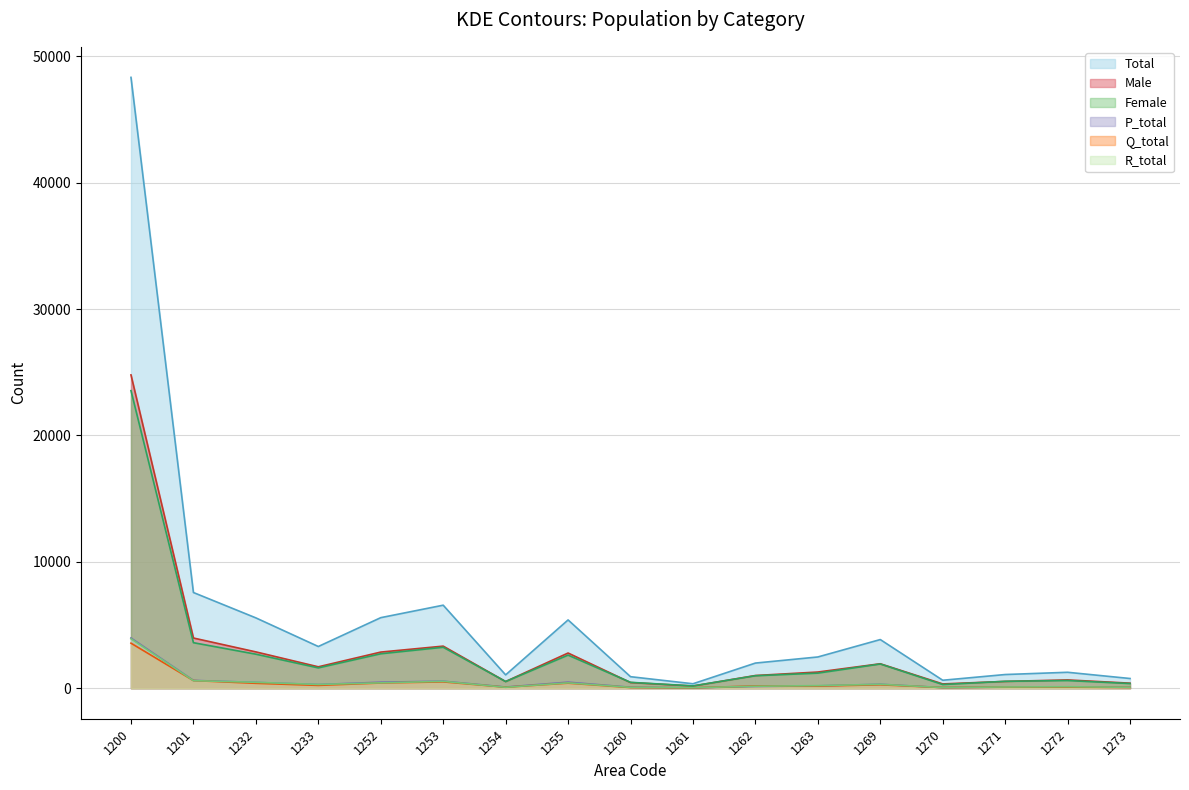

How many lines are shown in the chart?

6